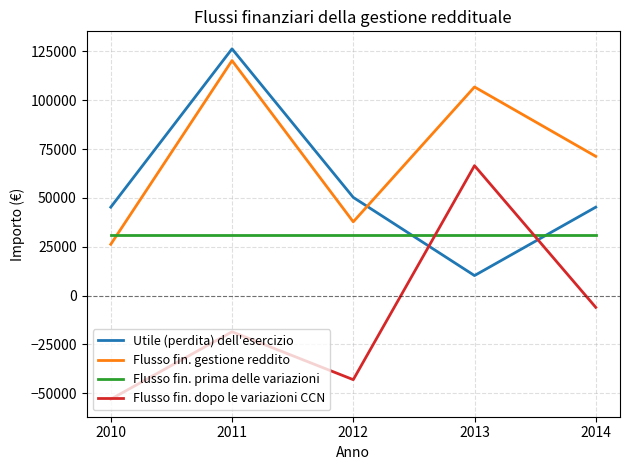

Is it true that Utile (perdita) dell'esercizio equals 45260 at 2010?

True